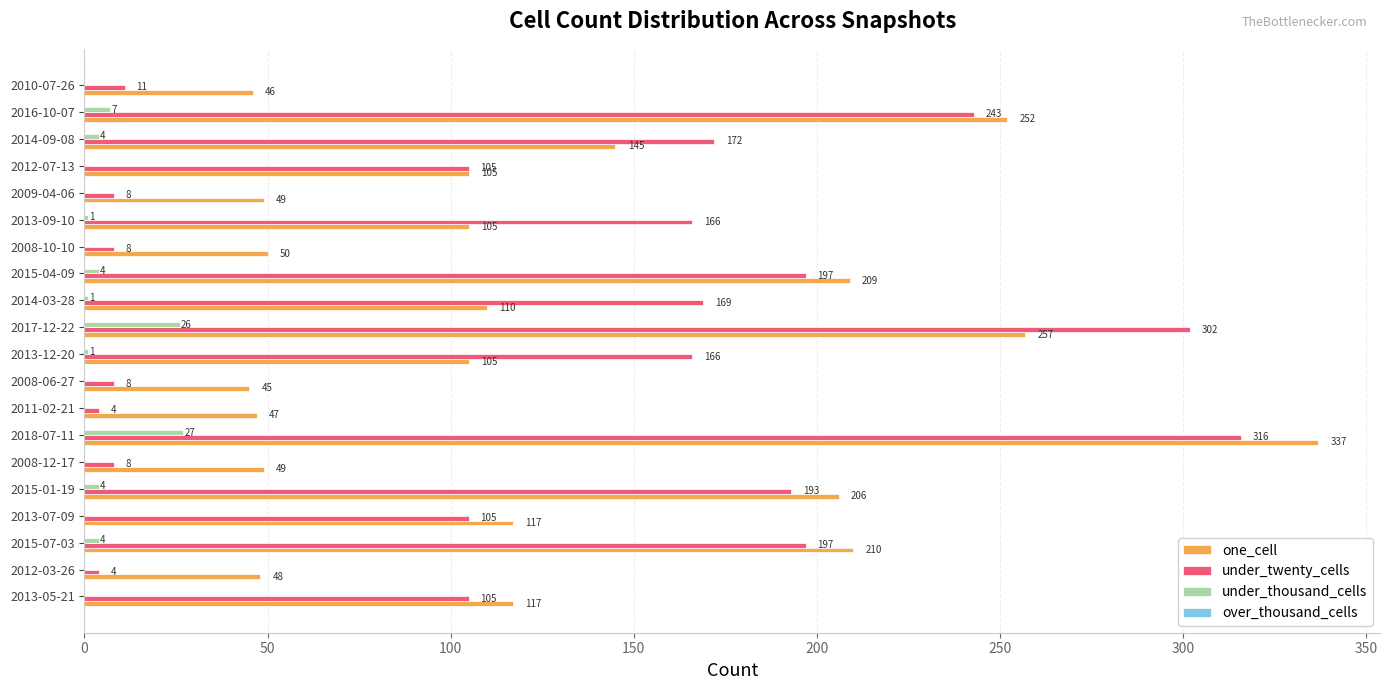

Which series changed the most between 2015-07-03 and 2008-10-10?

under_twenty_cells